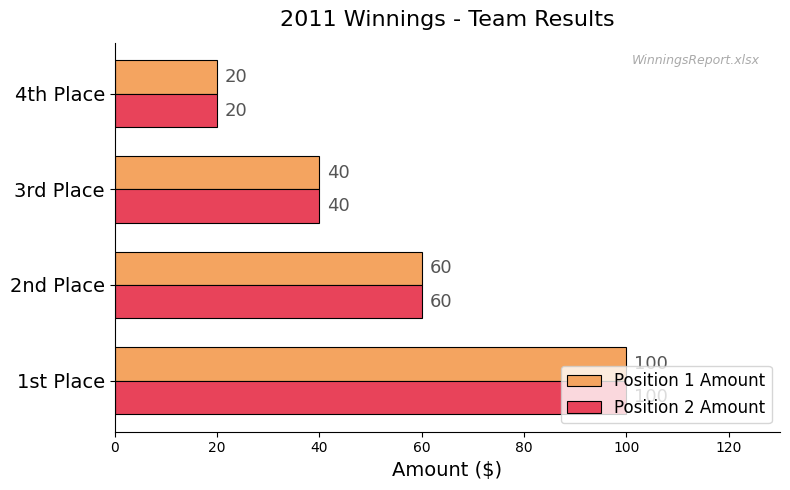

What is the sum of all Position 2 Amount values?

220